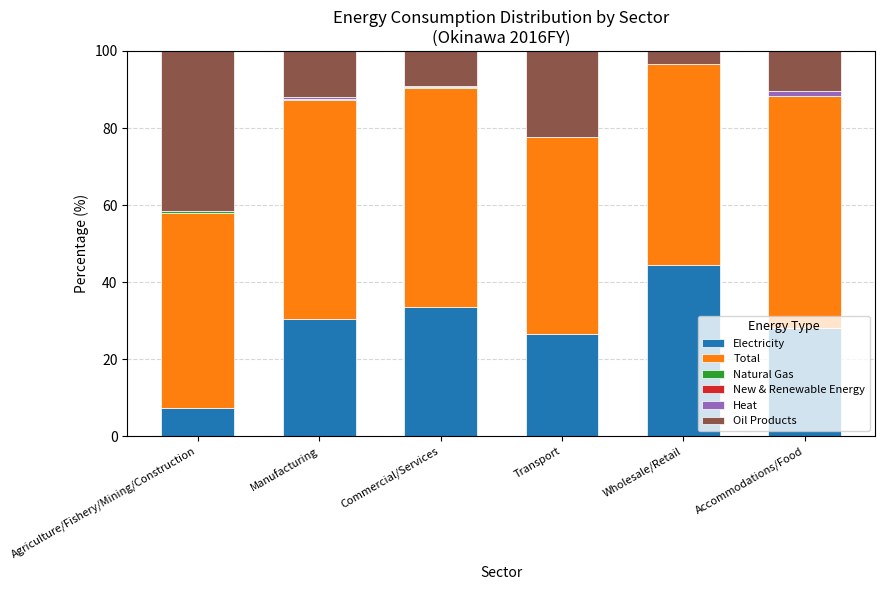

How many distinct data groups are displayed?

5